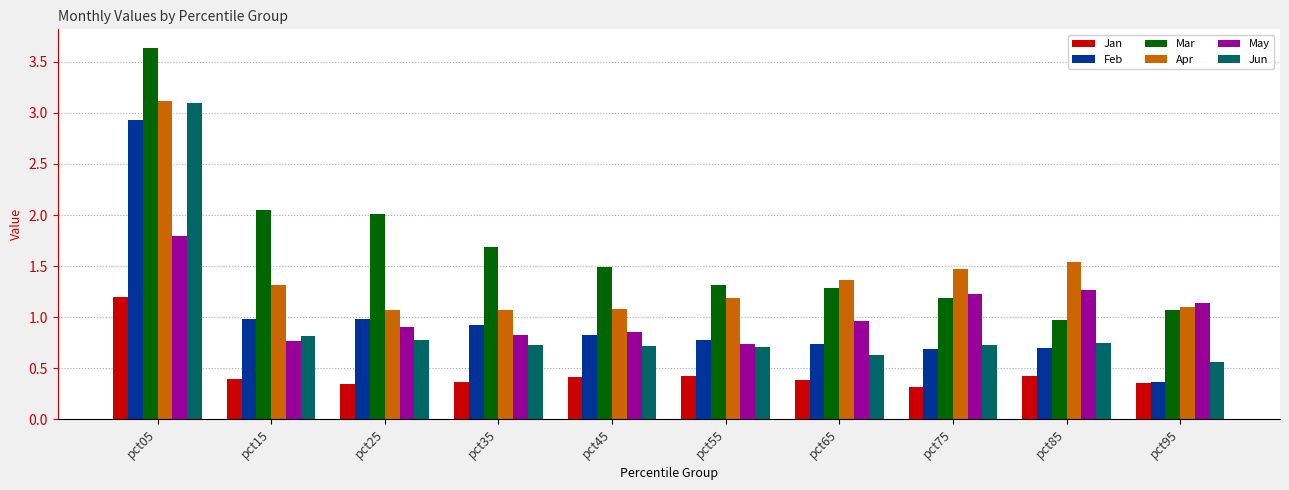

What is the sum of the Apr values at pct25 and pct75?

2.5